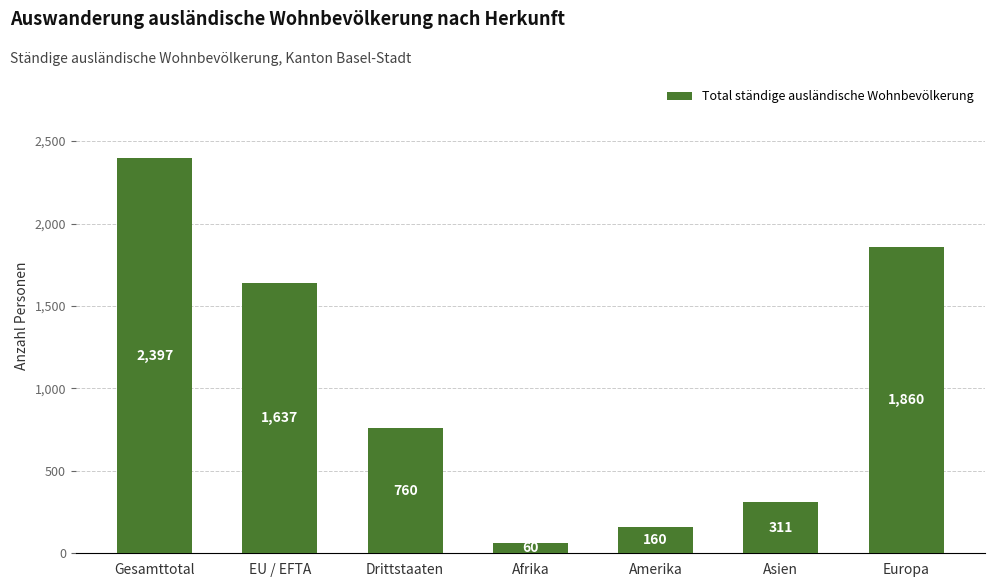

The value at EU / EFTA is 2221. True or false?

False